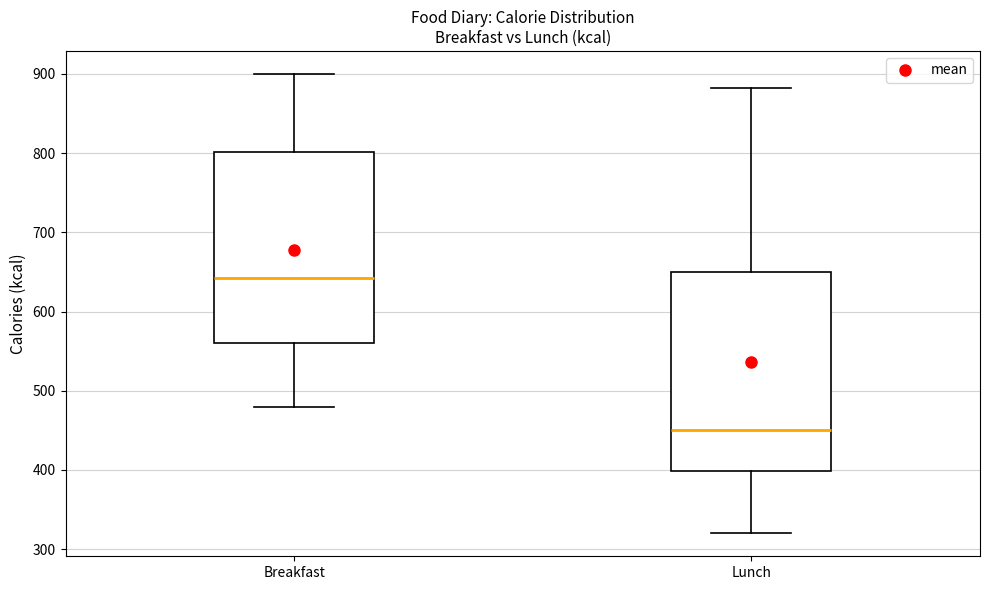

Reading left to right, transcribe this box plot: for each box, give where its median line is, the range the box spans, and where its two whiskers end, as read against the y-axis. The values are not printed on the chart, so give them approximately, as read against the axis.

Breakfast: median 640, box 560 to 800, whiskers 480 to 900
Lunch: median 450, box 400 to 650, whiskers 320 to 880